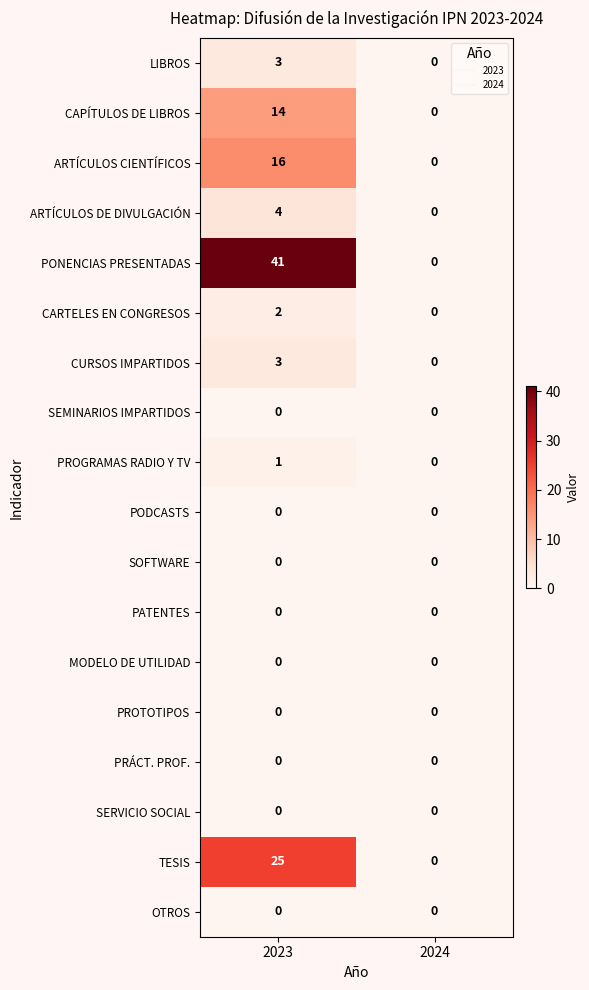

At which category is the sum across all series the highest?

2023